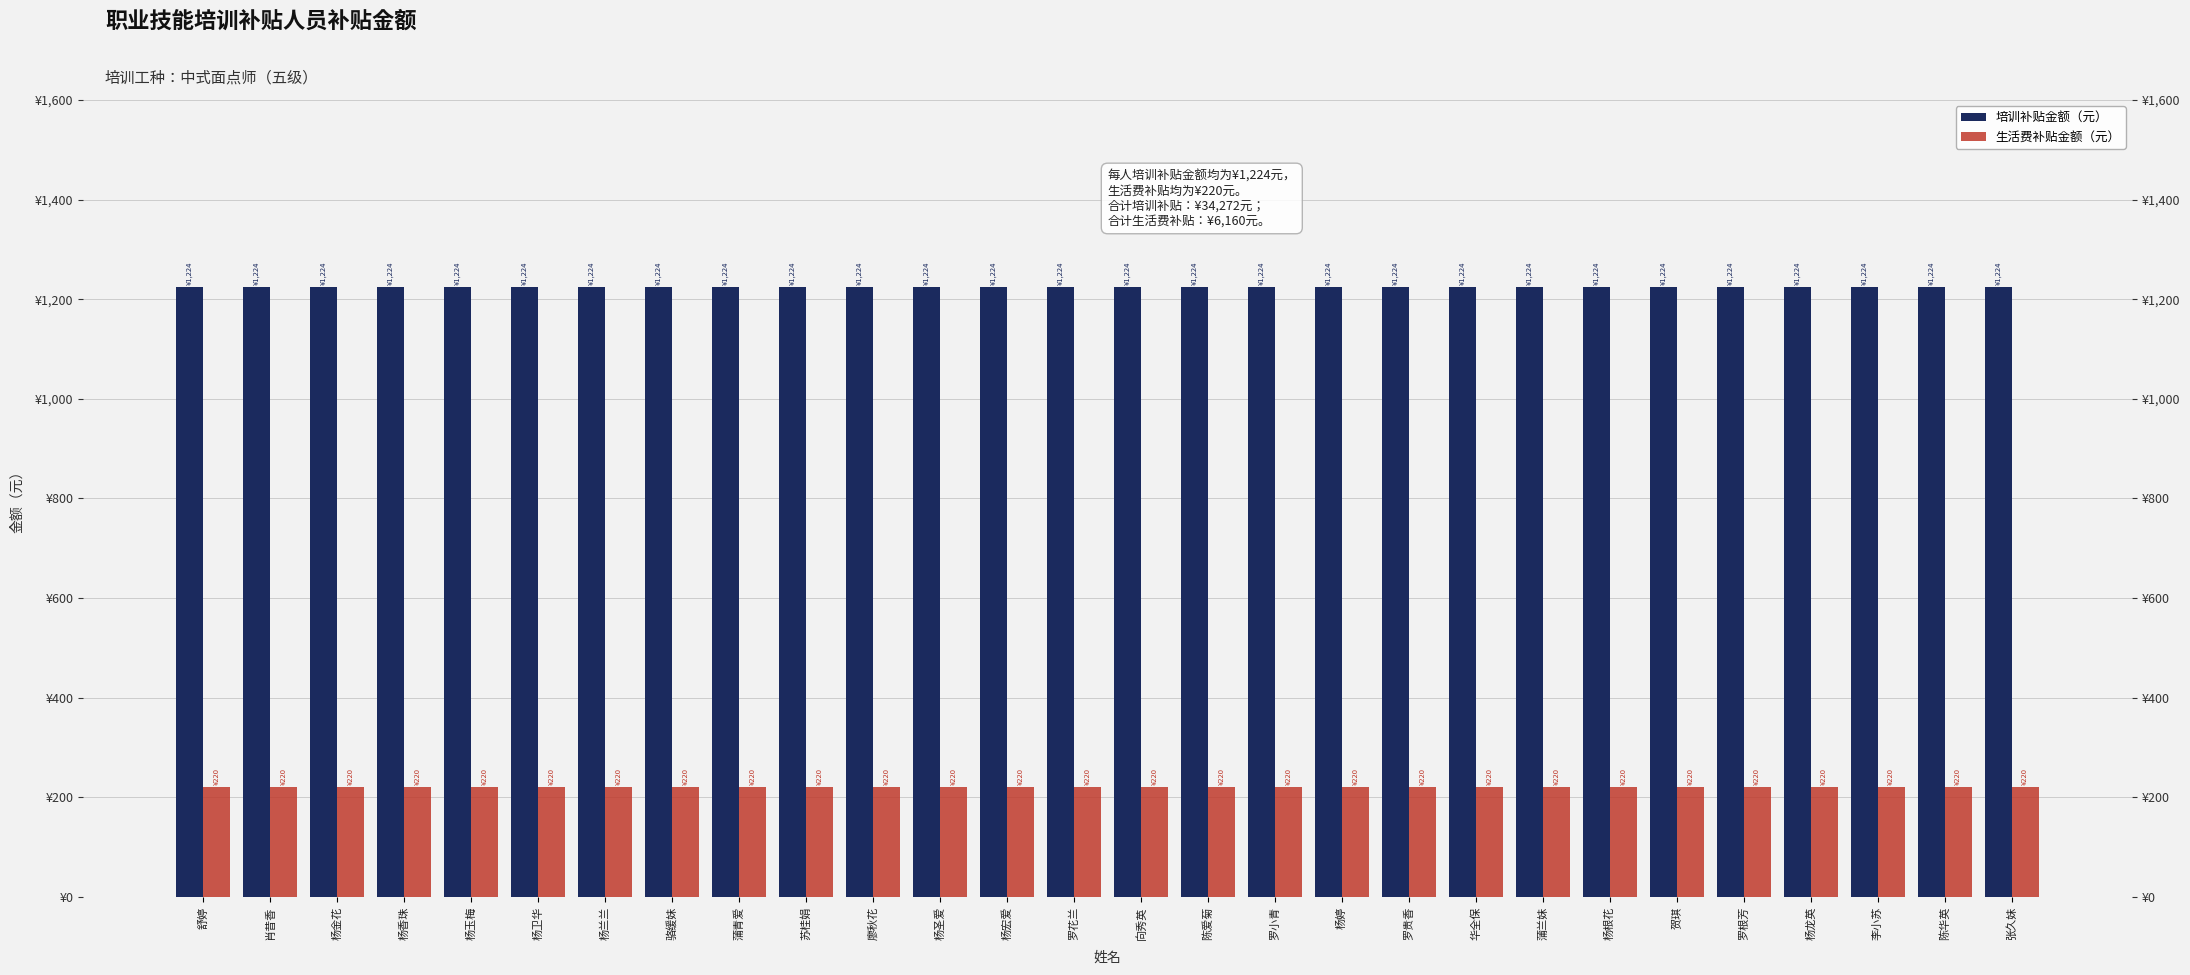

Is it true that 生活费补贴金额（元） equals 352 at 蒲青爱?

False